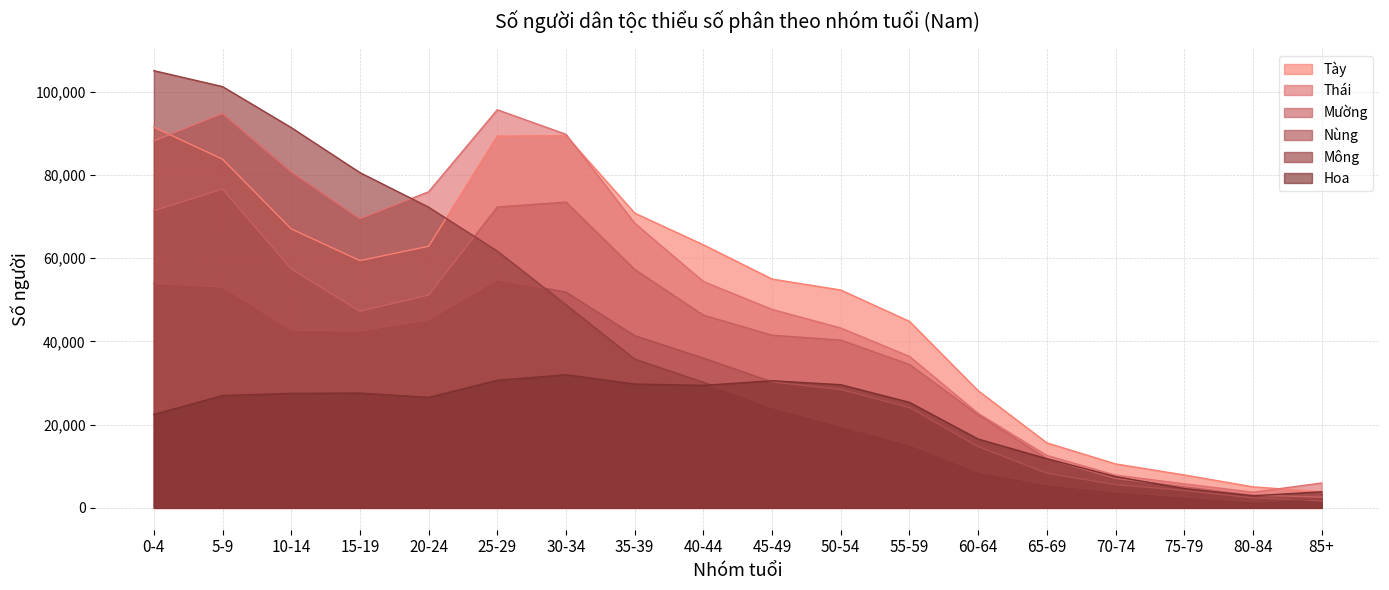

True or false: Nùng and Tày intersect in this chart.

False